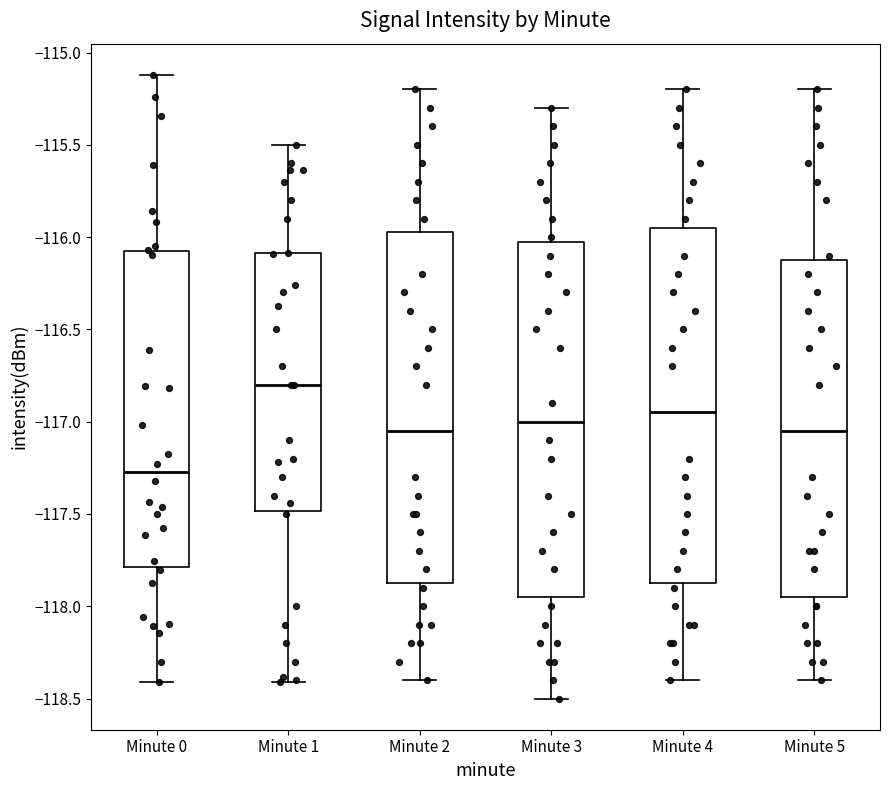

Reading left to right, transcribe this box plot: for each box, give where its median line is, the range the box spans, and where its two whiskers end, as read against the y-axis. The values are not printed on the chart, so give them approximately, as read against the axis.

Minute 0: median -117.25, box -117.80 to -116.10, whiskers -118.40 to -115.10
Minute 1: median -116.80, box -117.50 to -116.10, whiskers -118.40 to -115.50
Minute 2: median -117.05, box -117.85 to -115.95, whiskers -118.40 to -115.20
Minute 3: median -117.00, box -117.95 to -116.00, whiskers -118.50 to -115.30
Minute 4: median -116.95, box -117.85 to -115.95, whiskers -118.40 to -115.20
Minute 5: median -117.05, box -117.95 to -116.10, whiskers -118.40 to -115.20